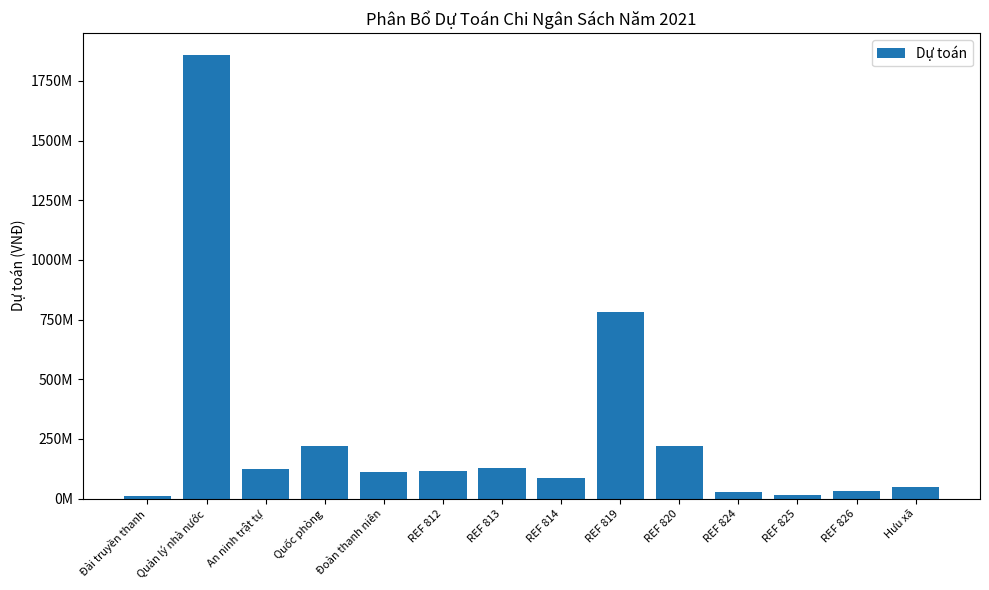

Reading left to right, extract all data points from this chart.

Đài truyền thanh=10191600	Quản lý nhà nước=1858159488	An ninh trật tự=125926240	Quốc phòng=220456012	Đoàn thanh niên=110788260	REF 812=116634370	REF 813=129622930	REF 814=87520000	REF 819=780173080	REF 820=221378620	REF 824=28820000	REF 825=15370400	REF 826=31820000	Hưu xã=49753000